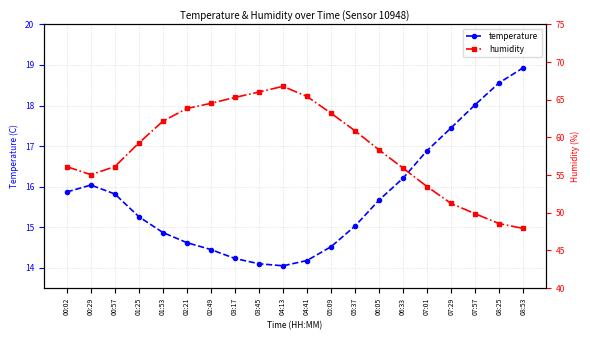

Is it true that humidity equals 49.9 at 07:57?

True